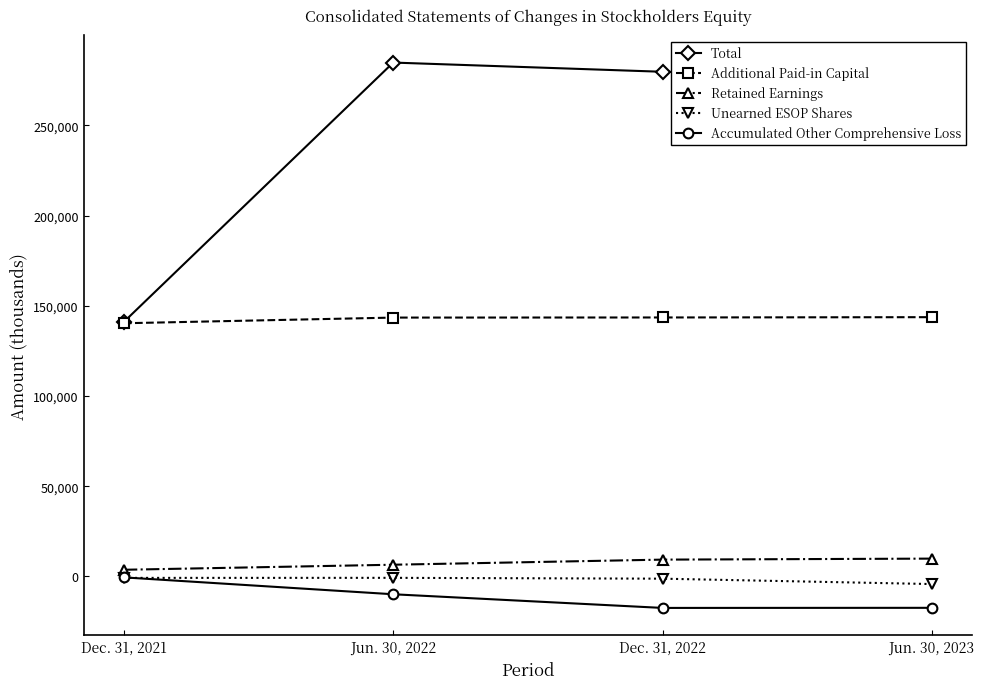

What value does the Retained Earnings series have at Jun. 30, 2022, to the nearest 50?

6450